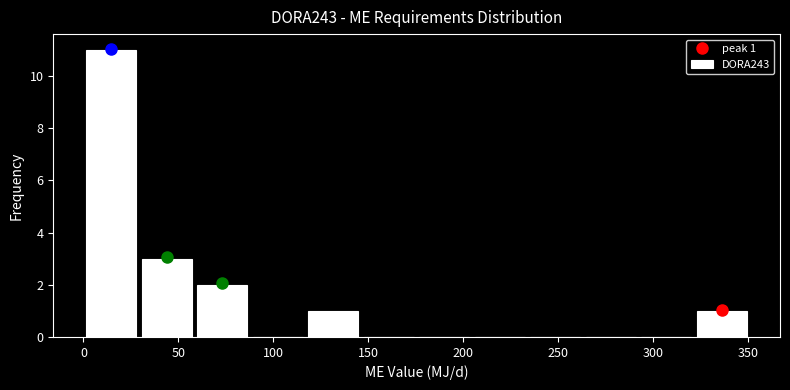

Over which range of the x-axis is the bar tallest?

0 to 30